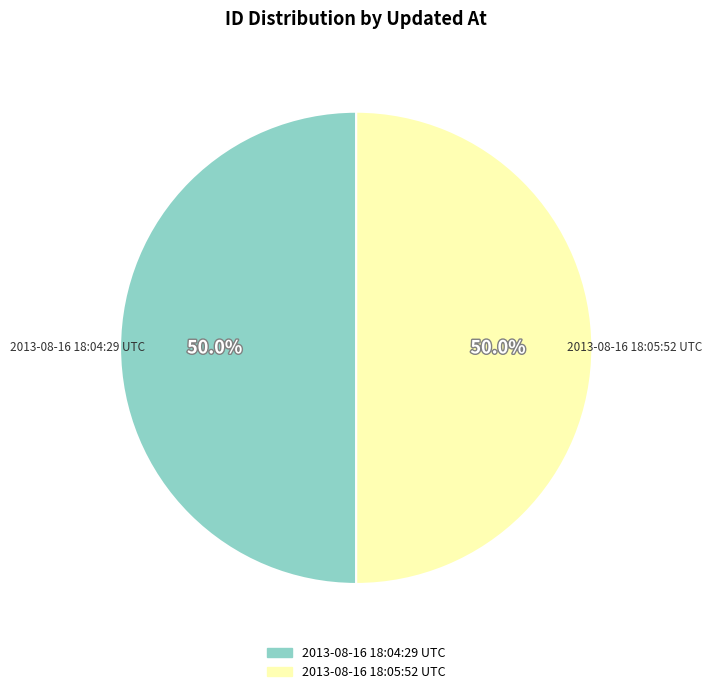

What is the ratio of the value at 2013-08-16 18:05:52 UTC to the value at 2013-08-16 18:04:29 UTC?

1.0